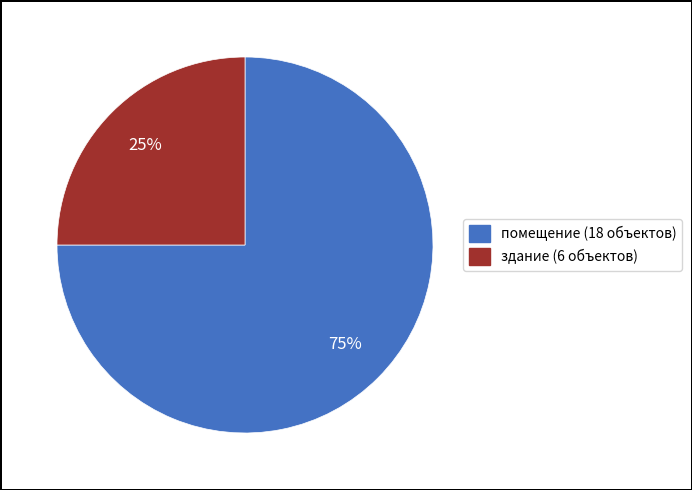

Which has a higher value, помещение or здание?

помещение